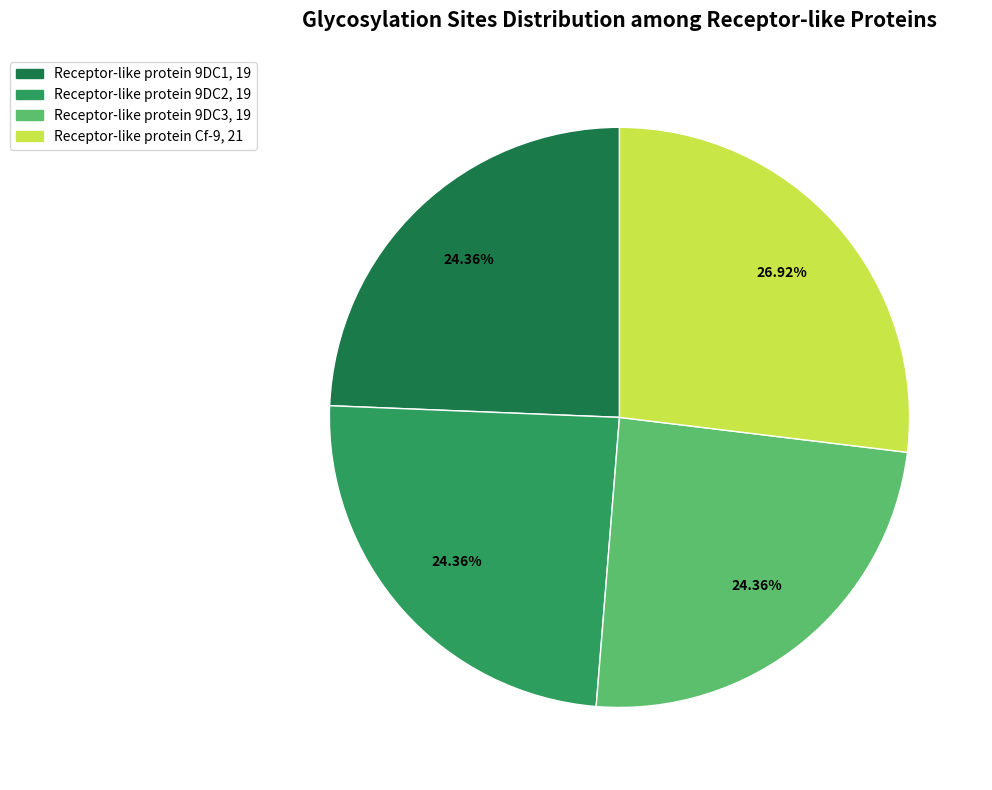

To the nearest percent, what portion does Receptor-like protein 9DC2 represent?

24%